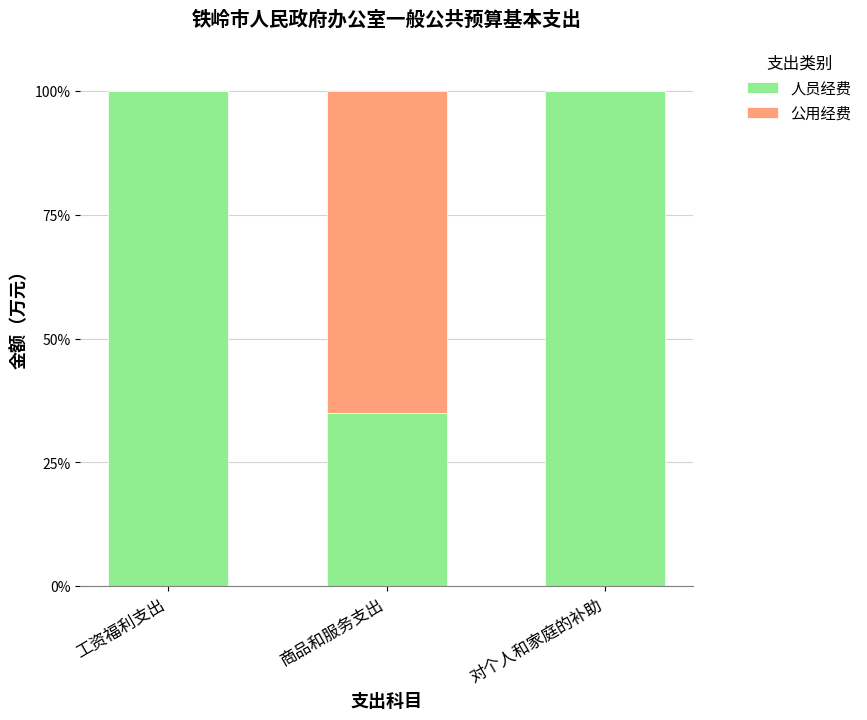

What is the sum of all 人员经费 values?

234.9